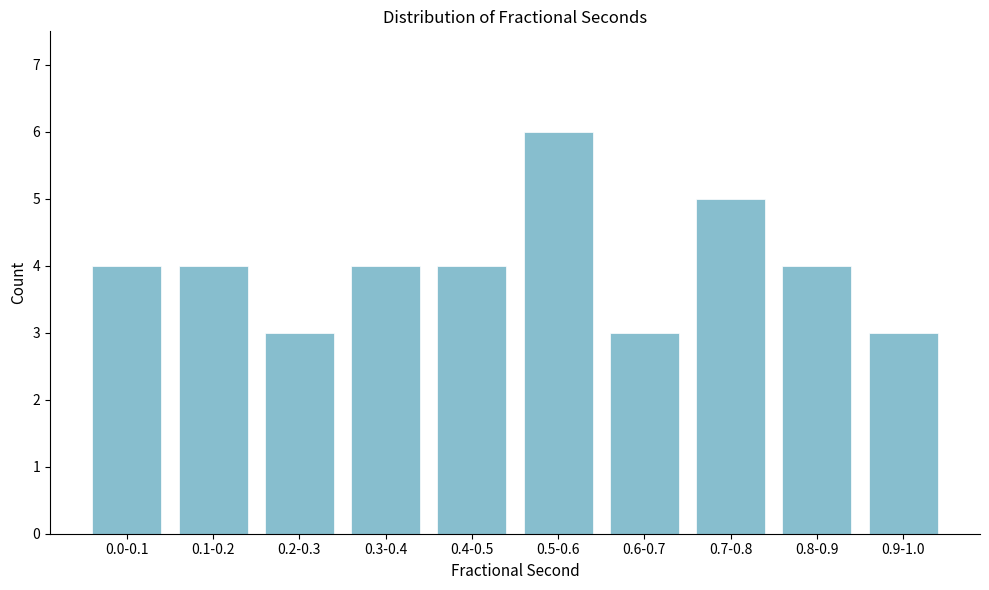

Reading left to right, extract all data points from this chart.

4	4	3	4	4	6	3	5	4	3